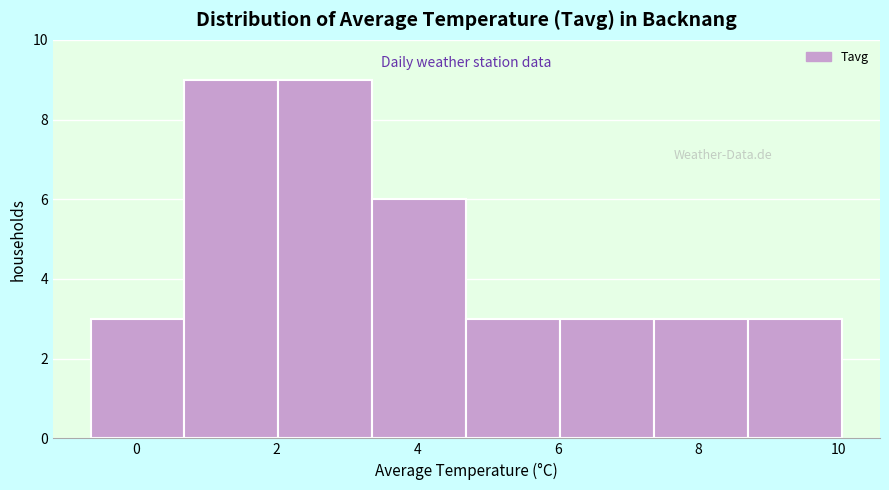

Reading left to right, transcribe this chart: for each bar, give the range it covers on the x-axis and its height. Neither the bar edges nor the heights are printed on the chart, so give them approximately, as read against the axes.

-0.6 to 0.6: 3
0.6 to 2.0: 9
2.0 to 3.4: 9
3.4 to 4.8: 6
4.8 to 6.0: 3
6.0 to 7.4: 3
7.4 to 8.8: 3
8.8 to 10.0: 3